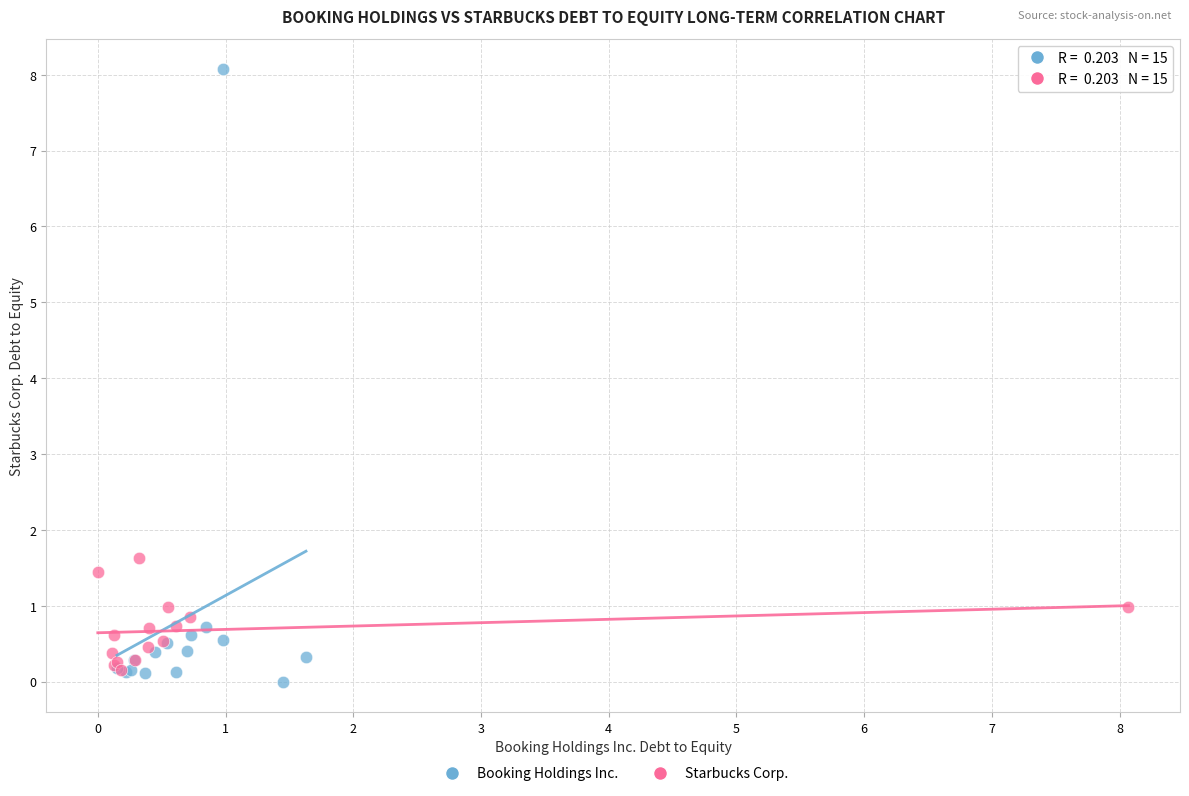

Which series contains the highest Y value?

Booking Holdings Inc.